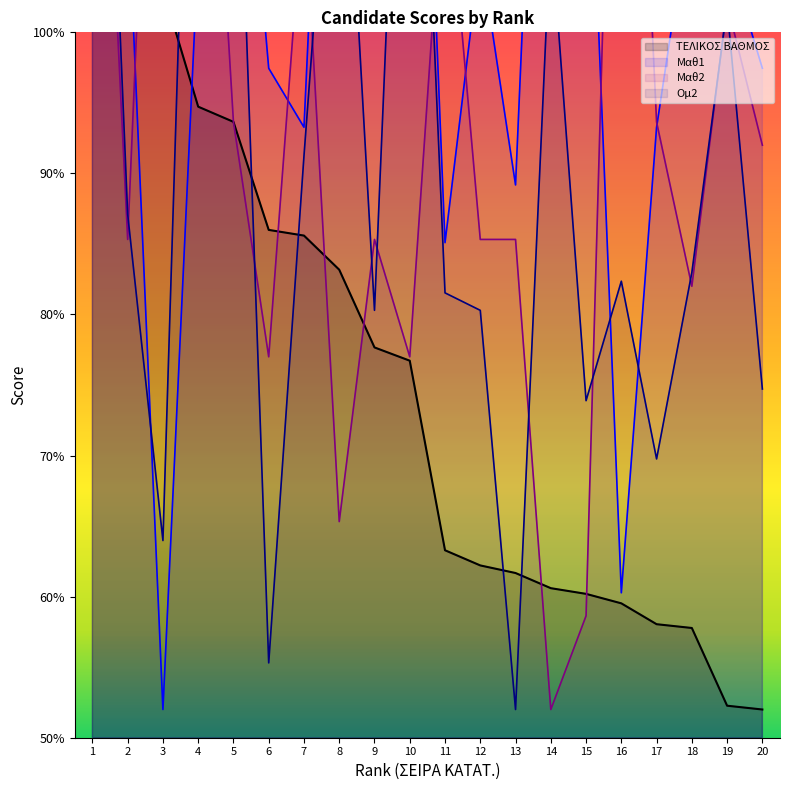

Which series has the widest spread of values?

Μαθ1